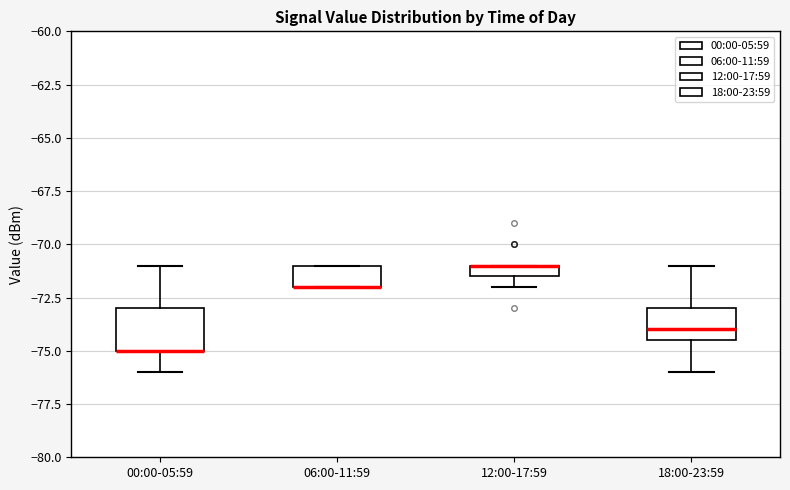

Which box is the tallest, from its lower edge to its upper edge?

00:00-05:59